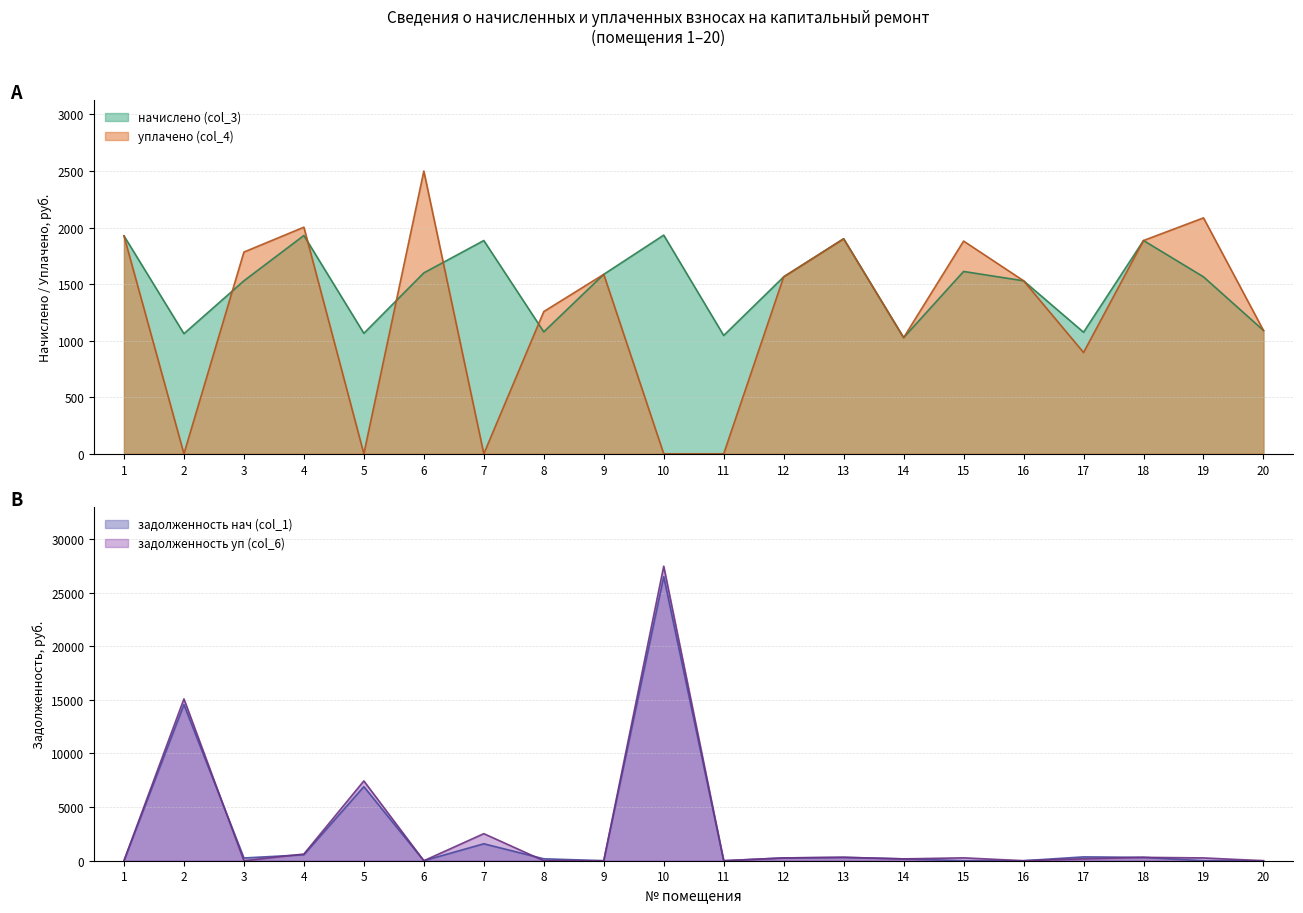

Reading left to right, list all the values displayed in this chart.

начислено (col_3): 1=1927.1	2=1062.1	3=1529.6	4=1930.3	5=1065.3	6=1599.5	7=1885.7	8=1078.0	9=1586.8	10=1933.4	11=1046.2	12=1564.6	13=1901.6	14=1027.1	15=1612.3	16=1529.6	17=1074.8	18=1885.7	19=1564.6	20=1090.7
задолженность нач (col_1): 1=0.0	2=14551.1	3=255.1	4=556.3	5=6906.3	6=0.0	7=1579.8	8=179.7	9=0.0	10=26488.2	11=0.0	12=260.8	13=316.9	14=171.2	15=0.0	16=0.0	17=358.3	18=314.3	19=0.0	20=0.0
задолженность уп (col_6): 1=0.0	2=15082.2	3=0.7	4=623.7	5=7438.9	6=0.0	7=2522.7	8=0.0	9=0.0	10=27454.9	11=0.0	12=260.8	13=316.9	14=171.2	15=268.7	16=0.0	17=179.1	18=314.3	19=260.8	20=0.0
уплачено (col_4): 1=1927.1	2=0.0	3=1783.7	4=2003.6	5=0.0	6=2500.0	7=0.0	8=1257.7	9=1586.8	10=0.0	11=0.0	12=1564.6	13=1900.5	14=1027.1	15=1881.0	16=1530.0	17=895.7	18=1885.7	19=2086.1	20=1090.7